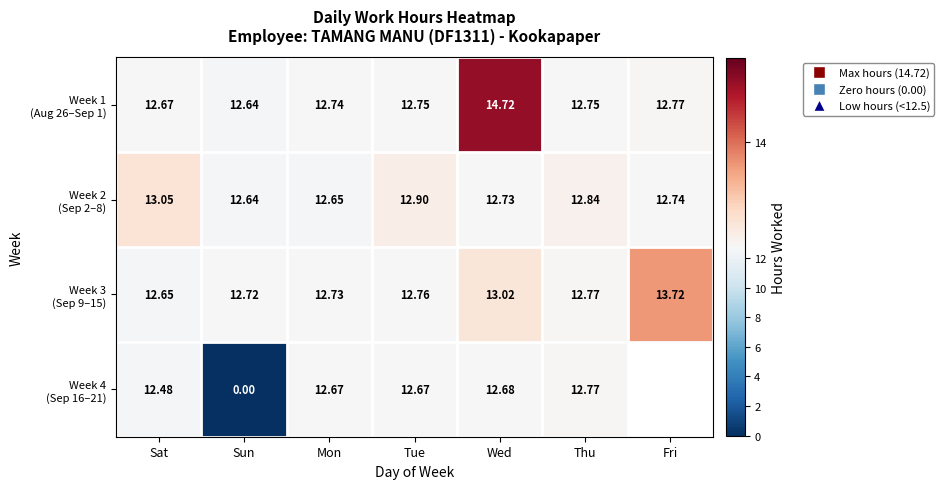

Which series has the largest range (max minus min)?

Week 4 (Sep 16–21)